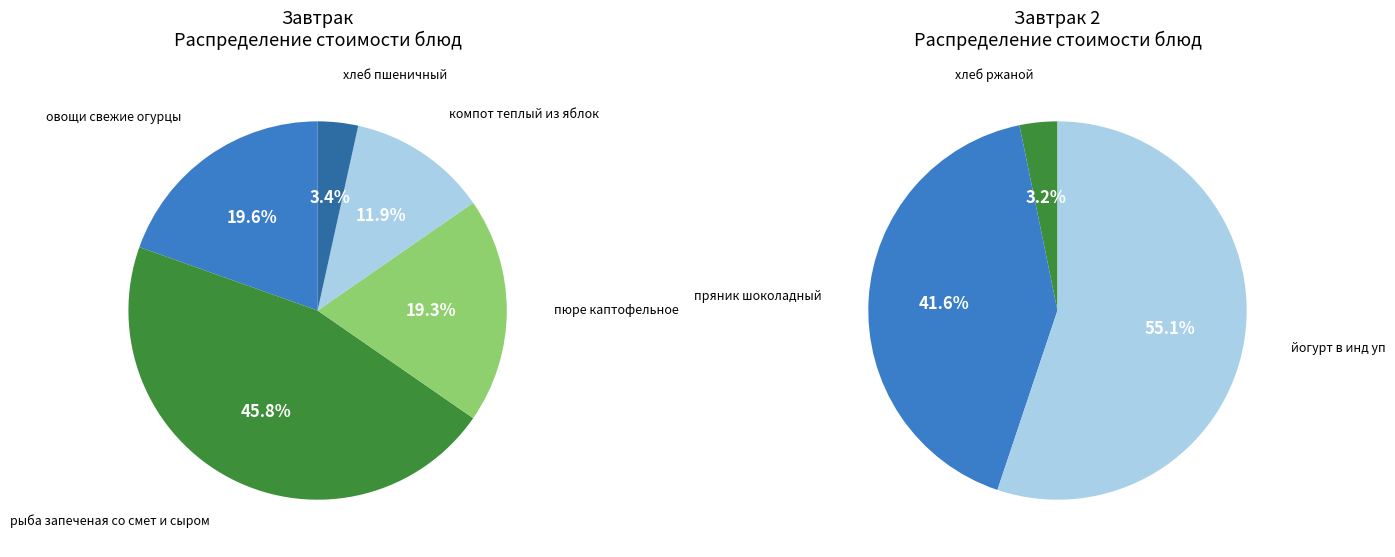

How many slices are in this pie chart?

8